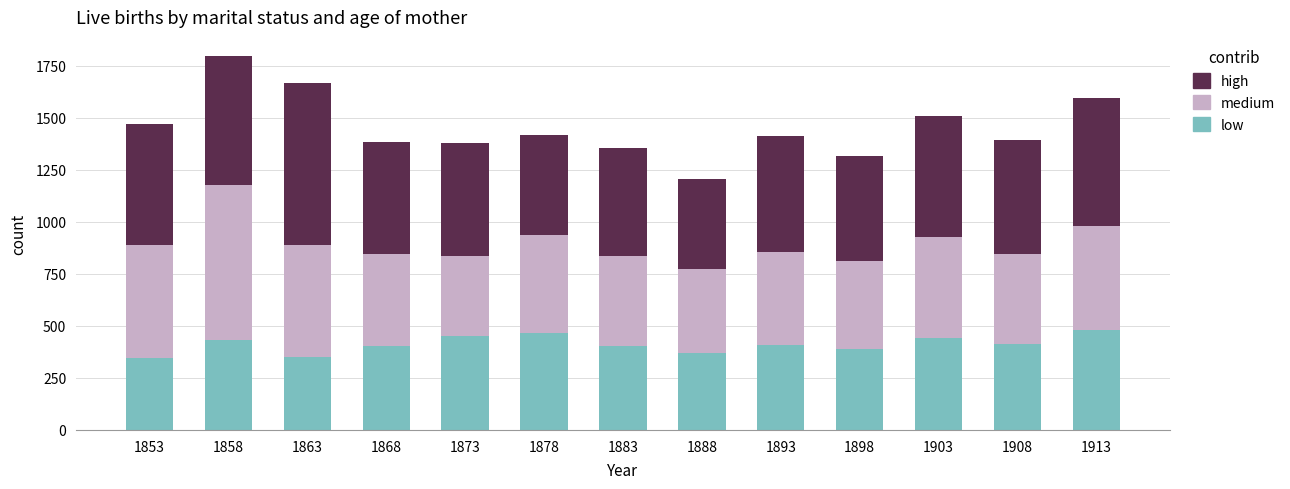

Is it true that low equals 347 at 1853?

True